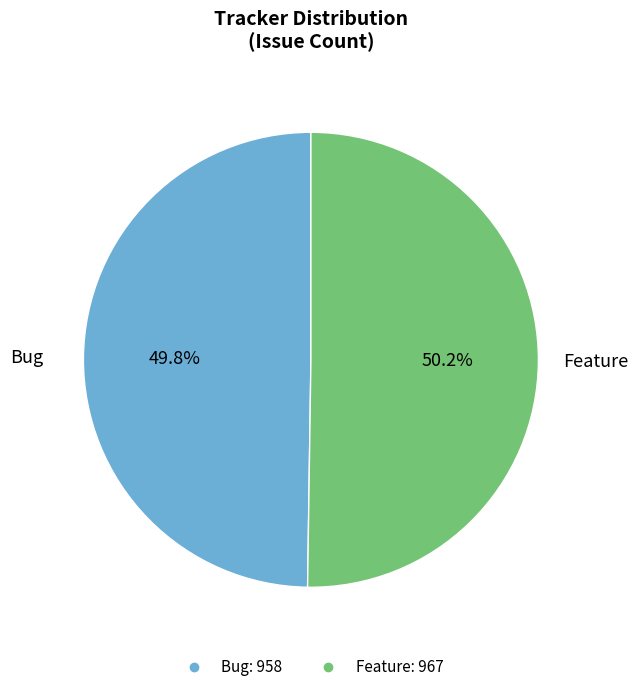

Is there a majority slice in this chart?

Yes